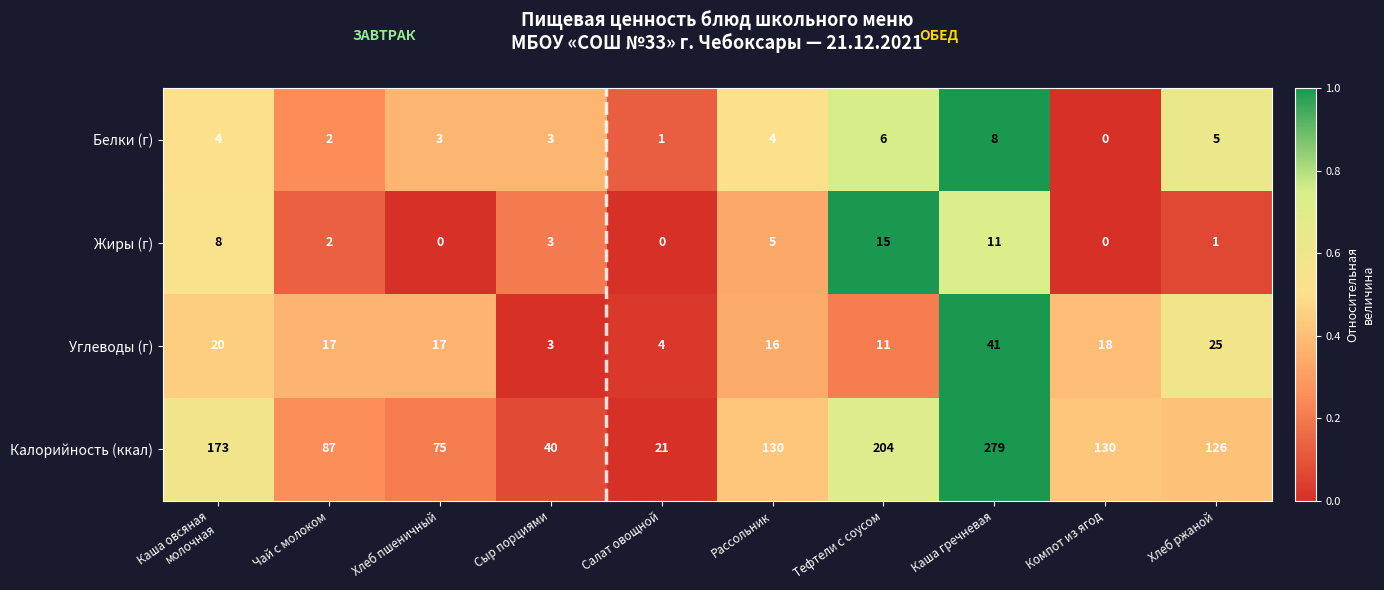

At which label does Углеводы (г) reach its peak?

Каша гречневая